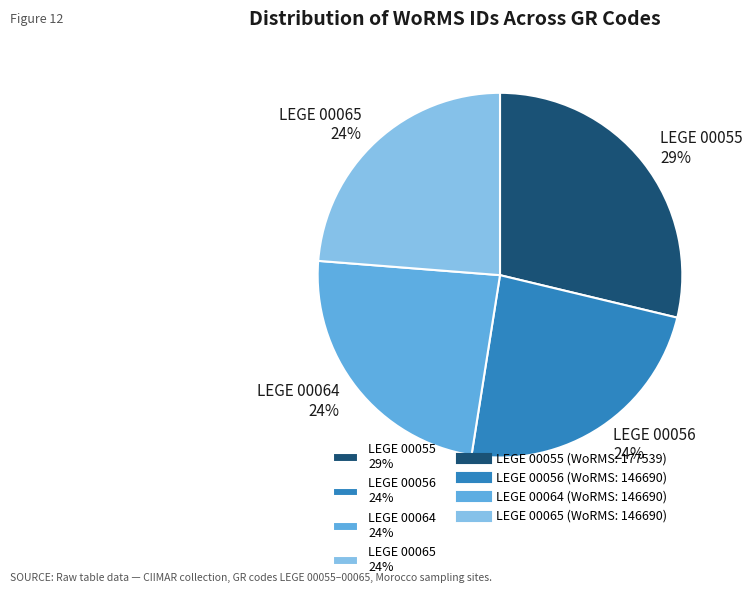

Is there a majority slice in this chart?

No